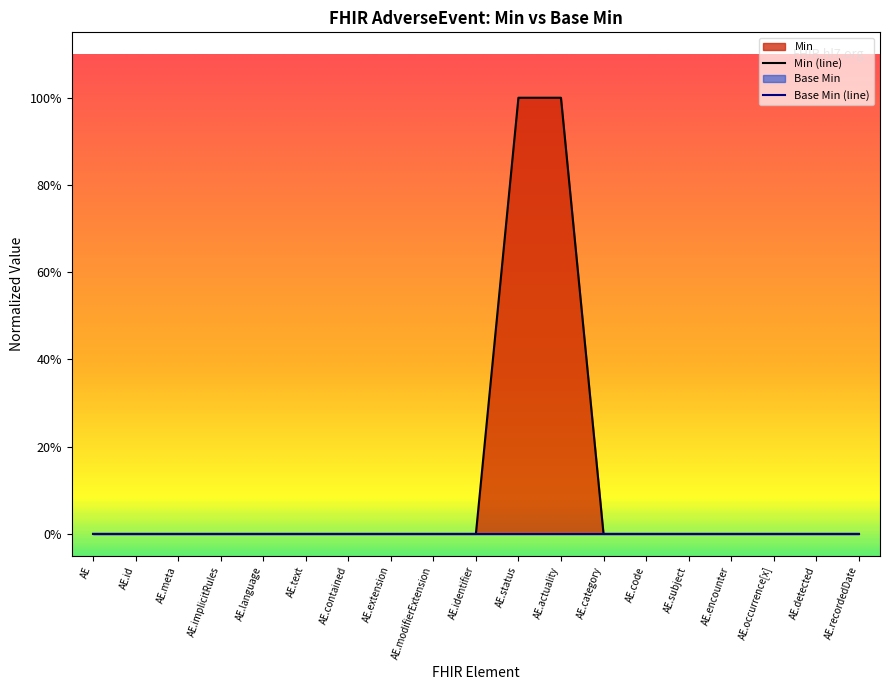

Count the number of data series in this chart.

2